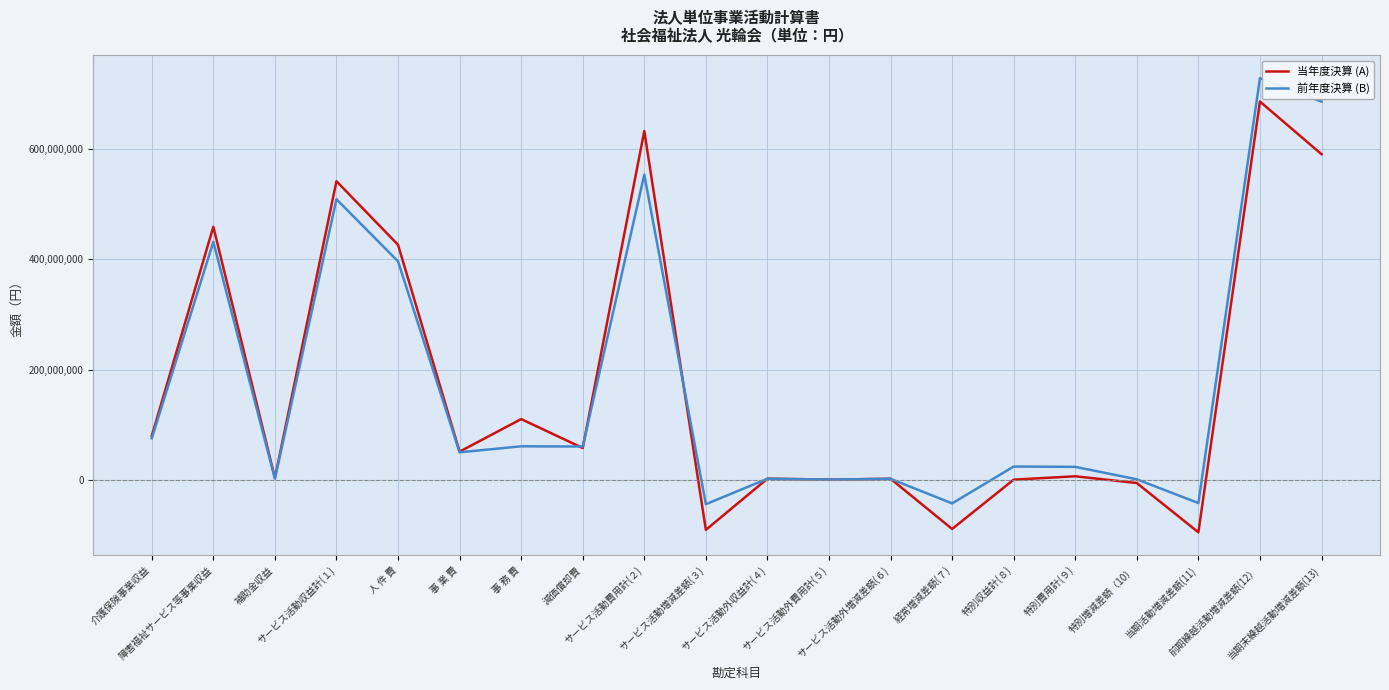

What is the maximum value for 当年度決算 (A)?

686619885